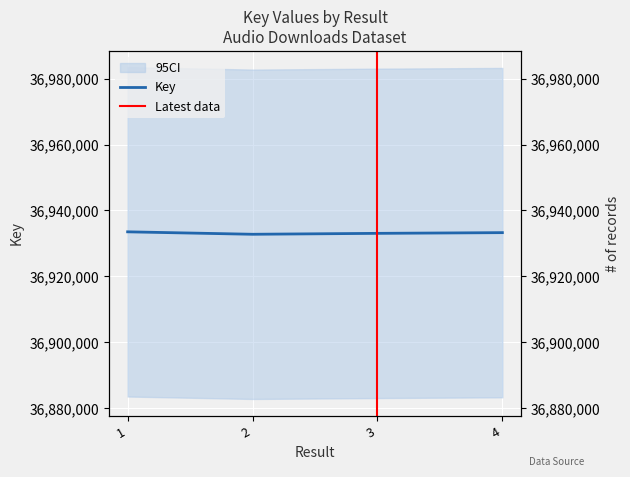

List the labels in order of value, largest first.

1, 4, 3, 2